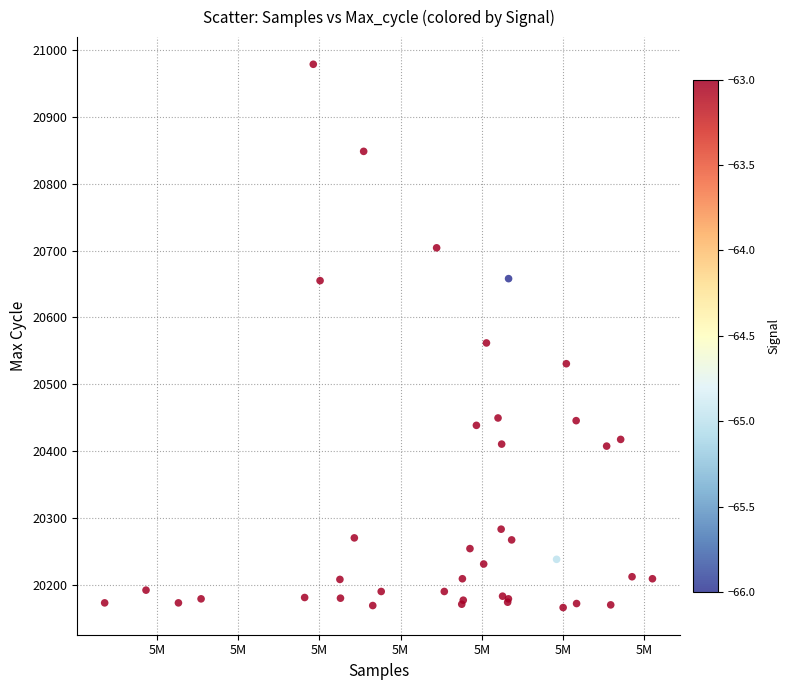

What Y value in the scatter plot is closest to 20572?

20562